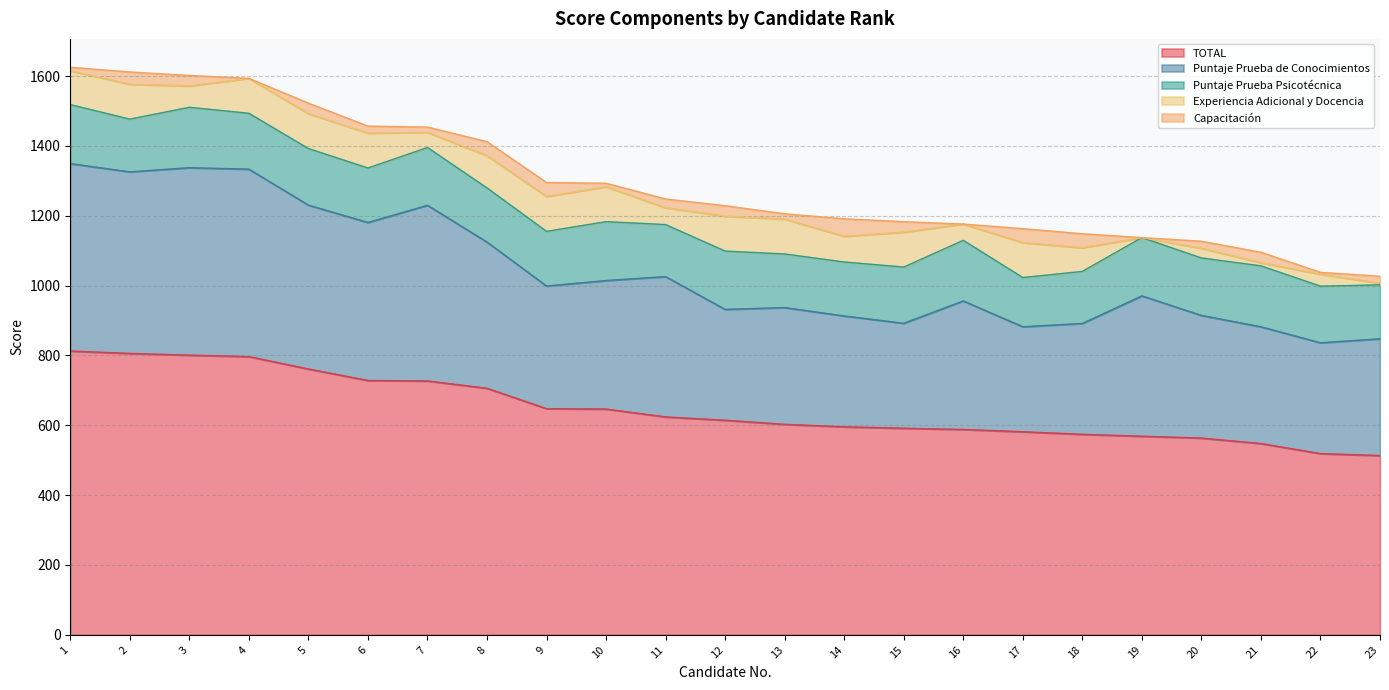

Where do Capacitación and Experiencia Adicional y Docencia first cross each other?

20 and 21